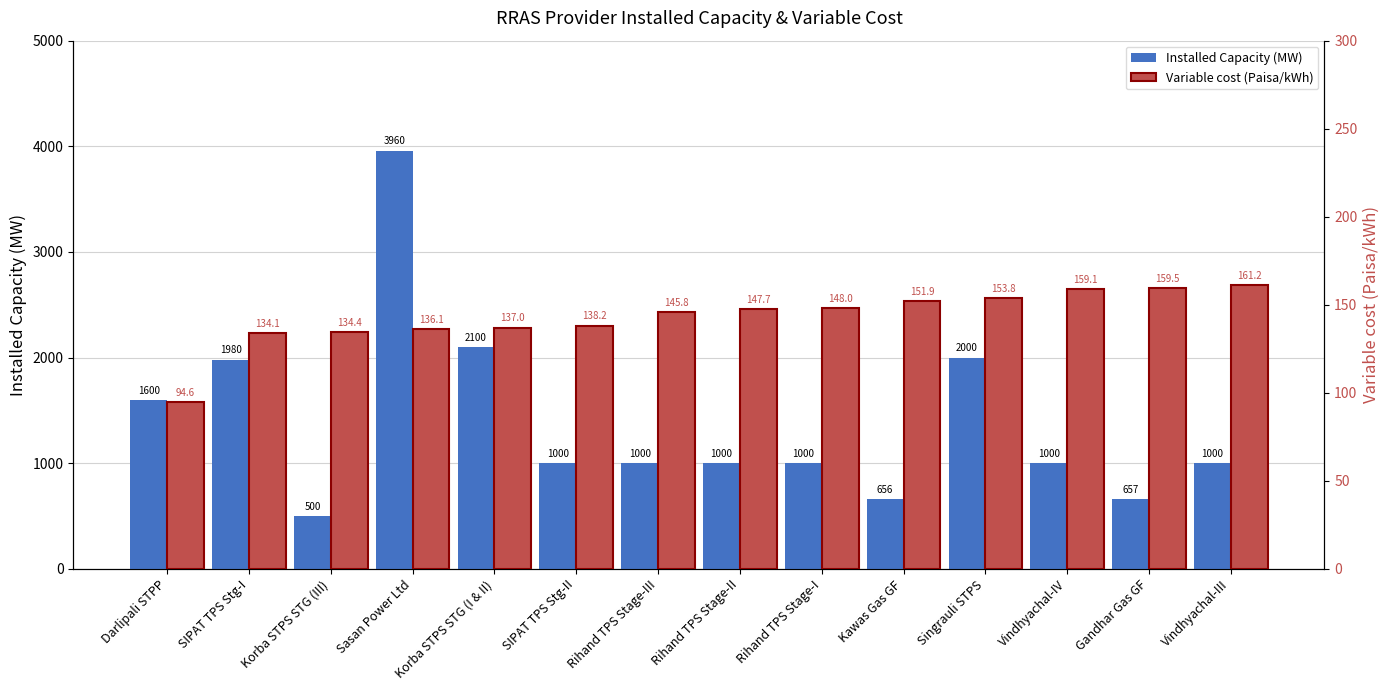

Which series changed the most between Sasan Power Ltd and Kawas Gas GF?

Installed Capacity (MW)